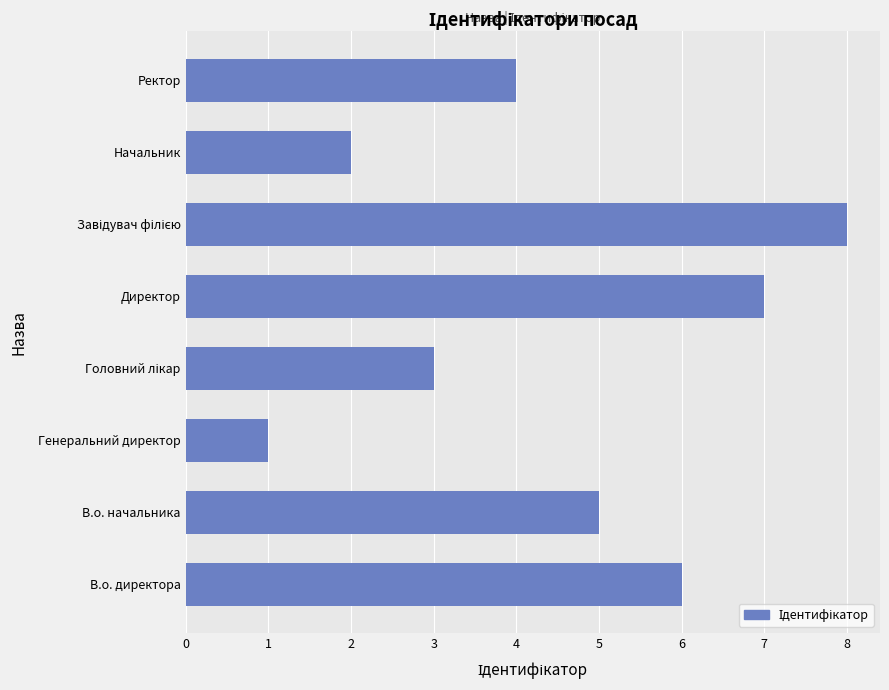

Is it true that the value at В.о. начальника is 5?

True